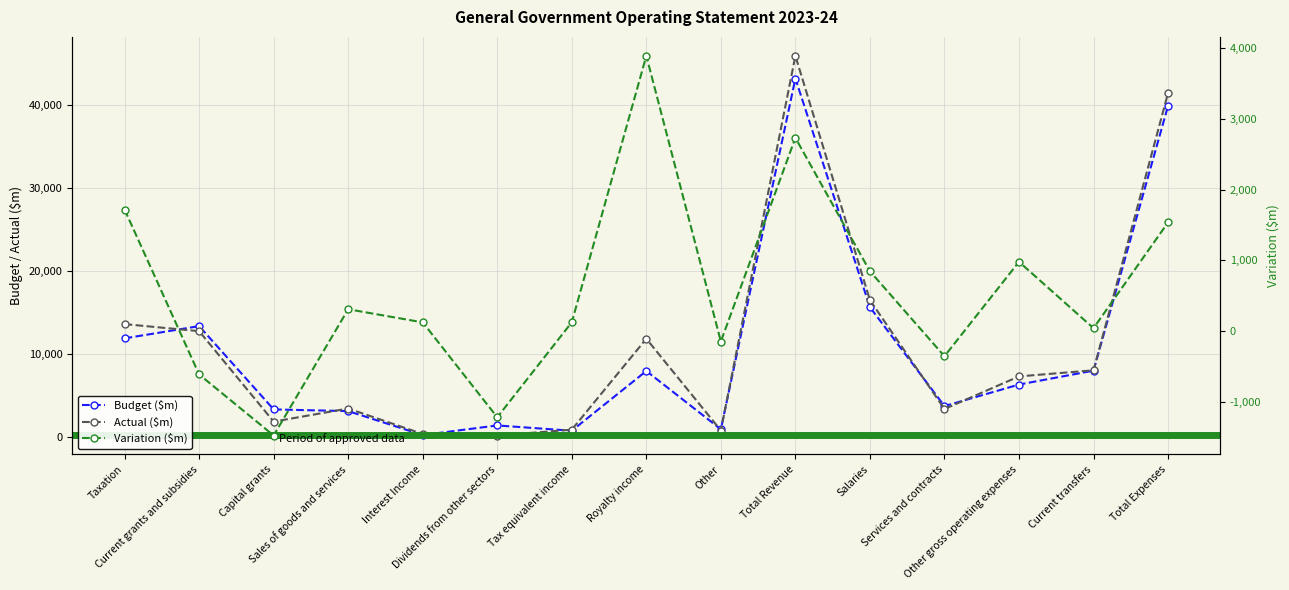

The value of Budget ($m) at Royalty income is 7982.0. True or false?

True